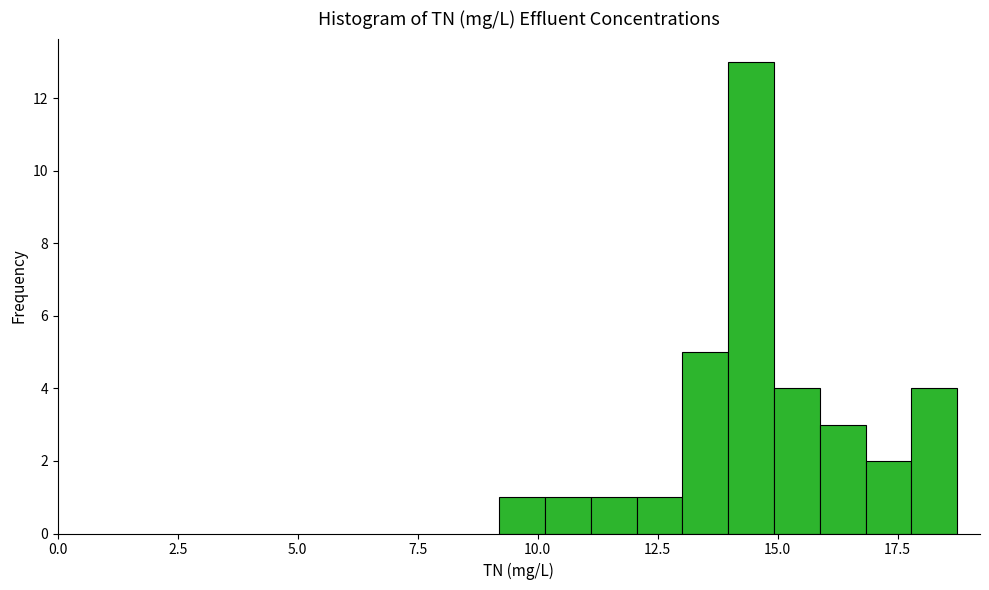

Read against the x-axis, roughly where is the centre of the tallest bar?

14.5